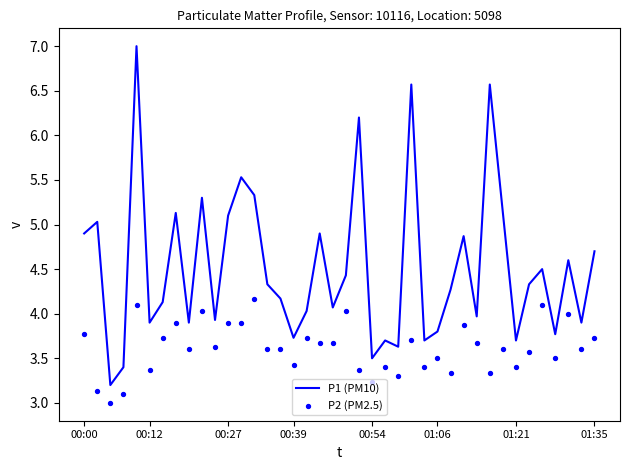

At how many categories does at least one series exceed 4?

25